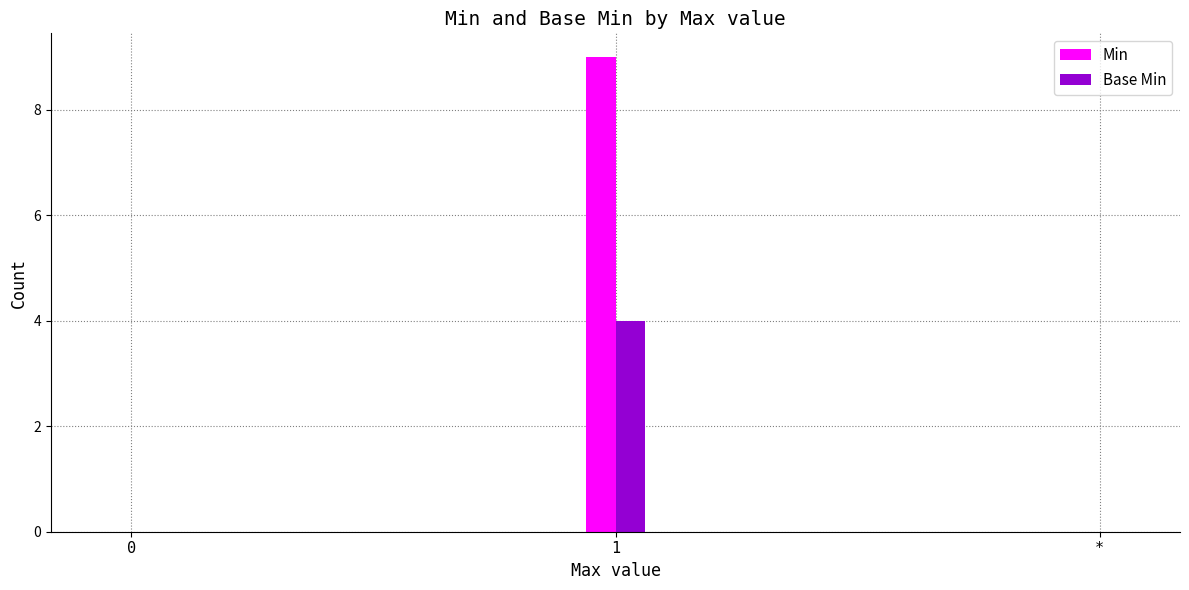

Which series has the widest spread of values?

Min